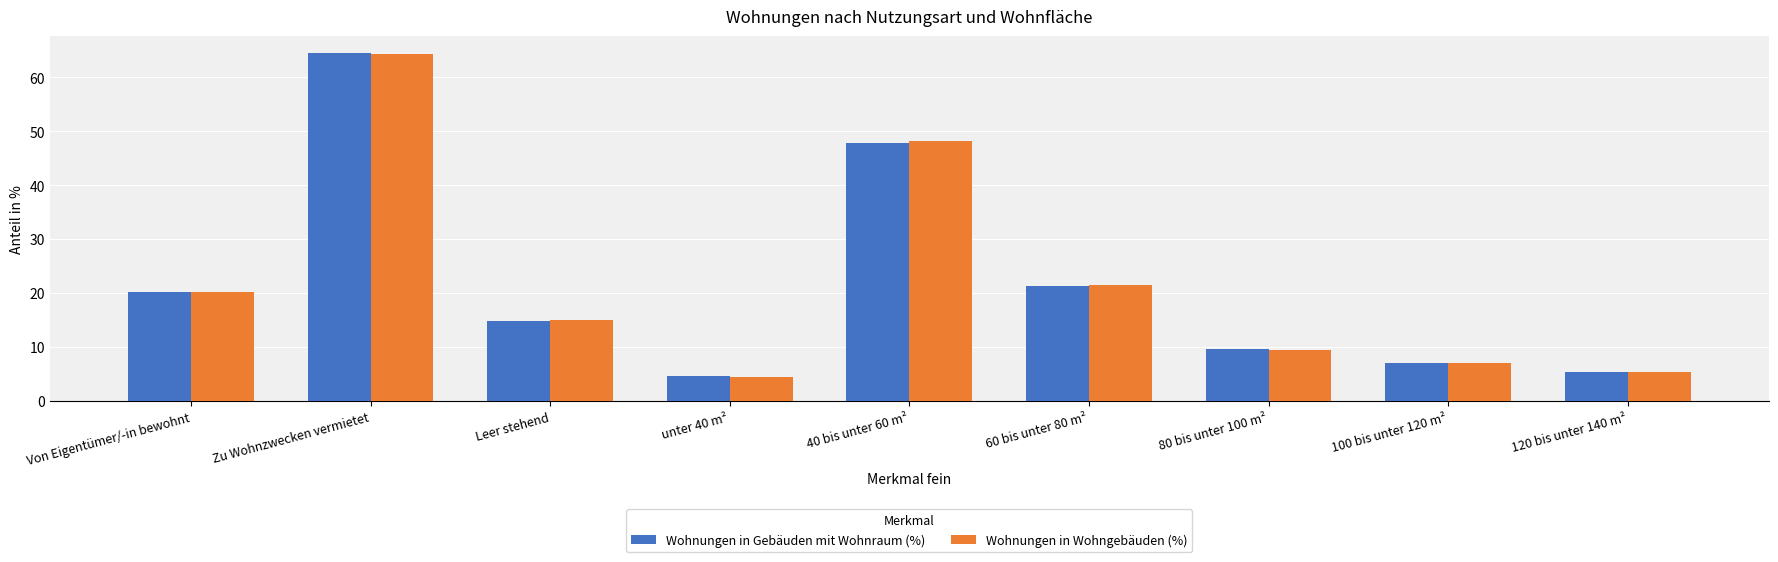

What are all the series names shown in the legend?

Wohnungen in Gebäuden mit Wohnraum (%), Wohnungen in Wohngebäuden (%)